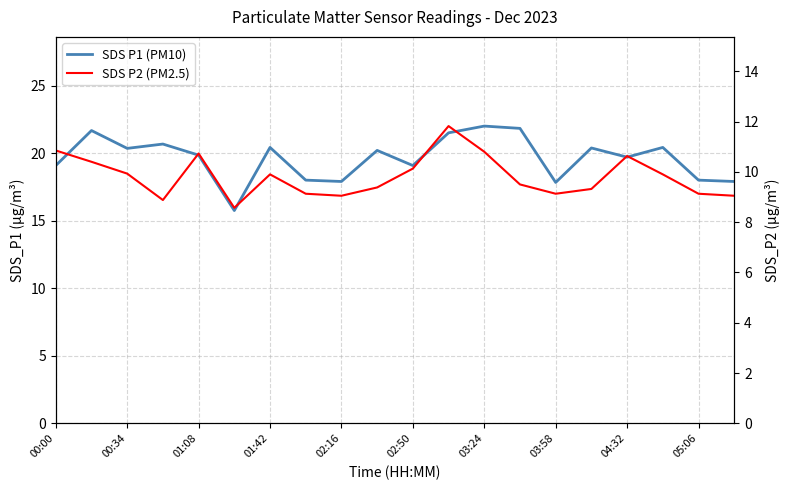

The value of SDS P2 (PM2.5) at 02:50 is 13.9. True or false?

False